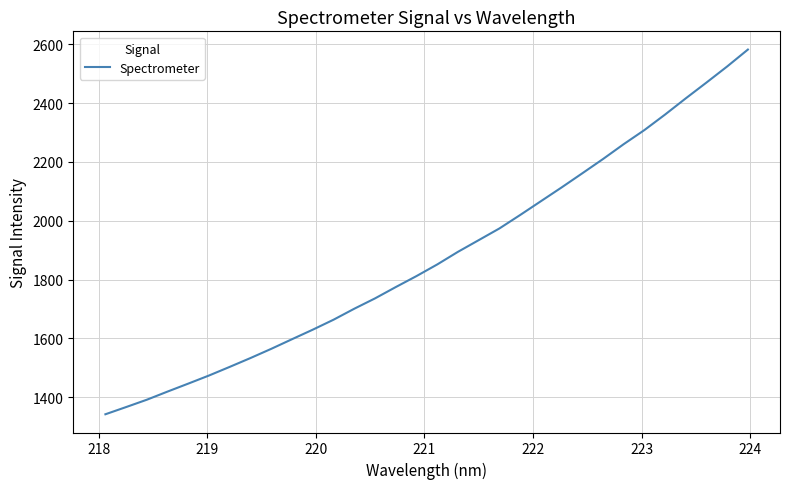

Count the number of categories in the chart.

32